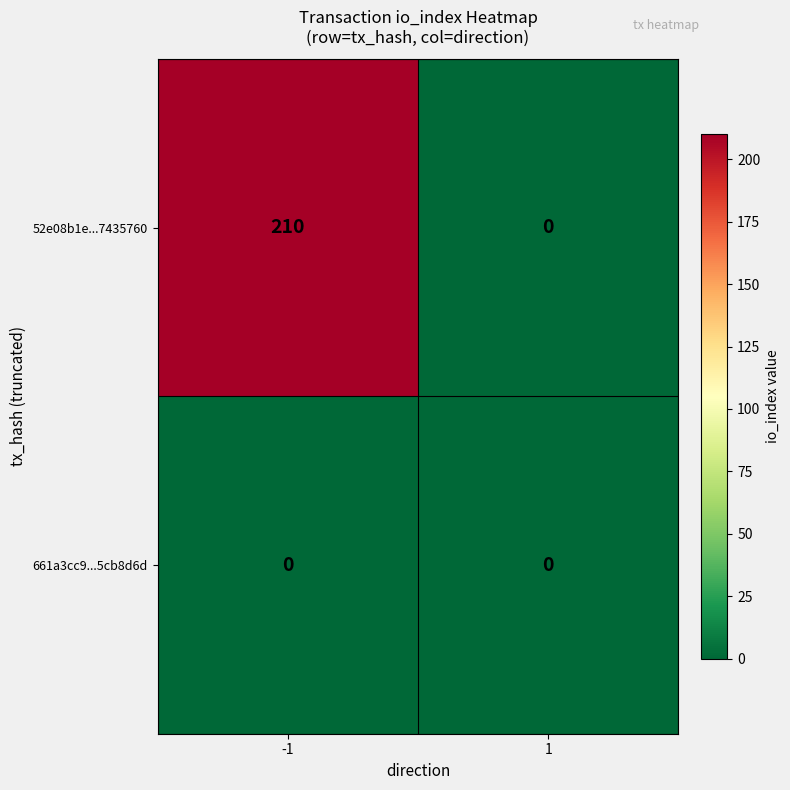

Which series has the largest range (max minus min)?

52e08b1e...7435760